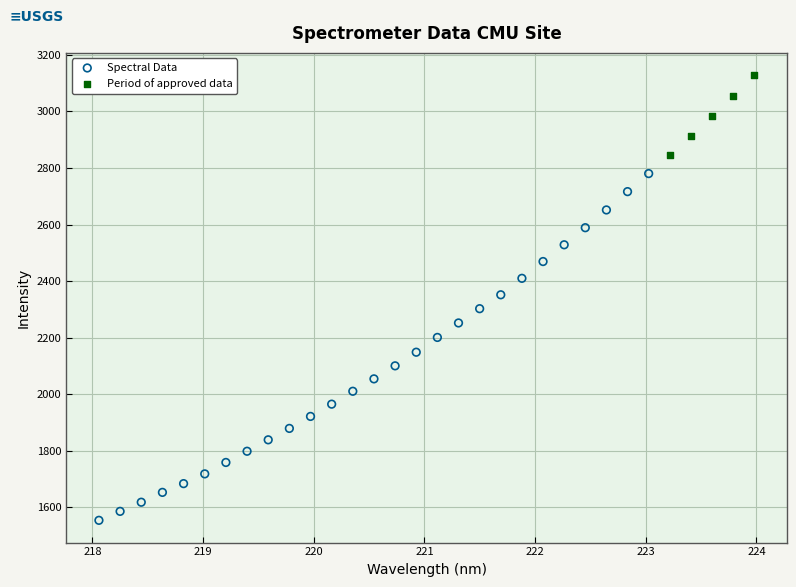

Which series contains the lowest Y value?

Spectral Data